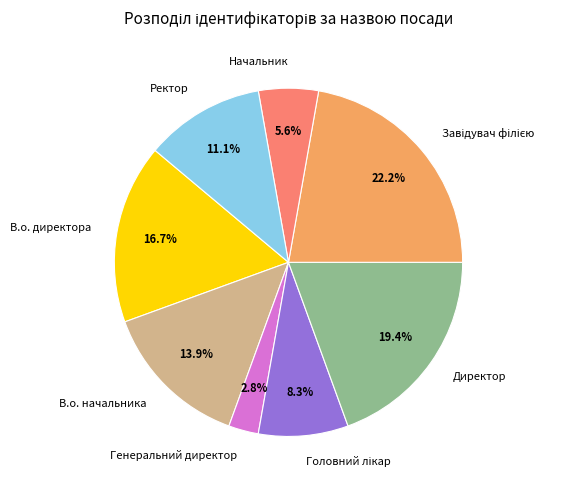

What percentage do Директор and В.о. директора together represent?

36.1%